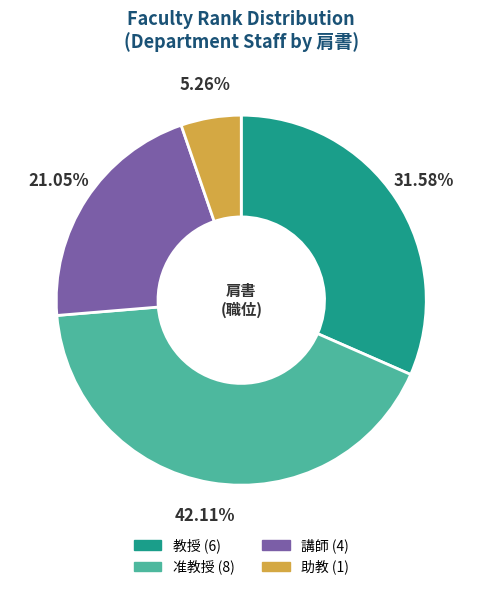

How many slices are in this pie chart?

4